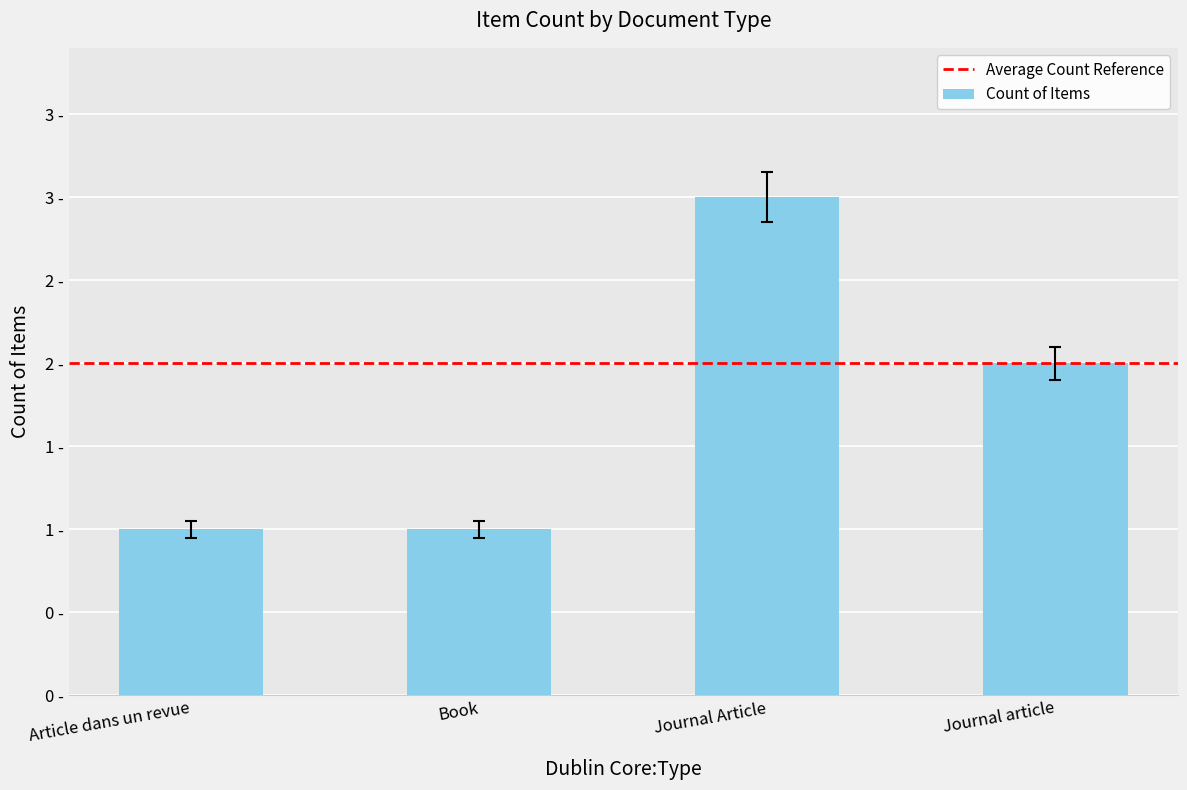

Rank the categories by value from highest to lowest.

Journal Article, Journal article, Article dans un revue, Book